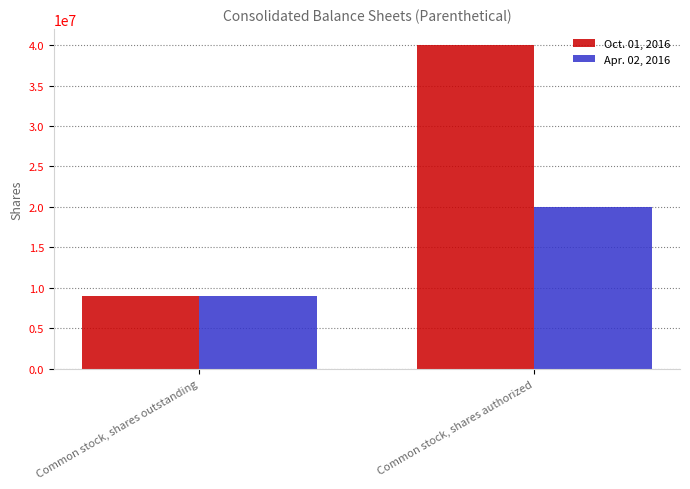

Read the Apr. 02, 2016 value at Common stock, shares outstanding.

8927989